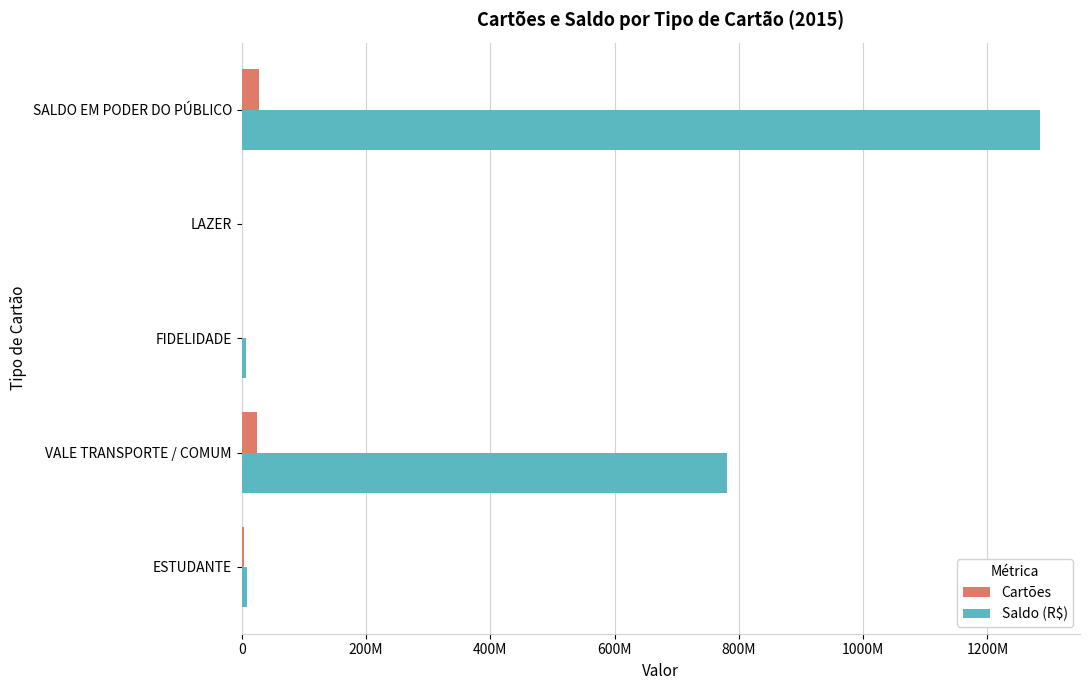

What are all the series names shown in the legend?

Cartões, Saldo (R$)